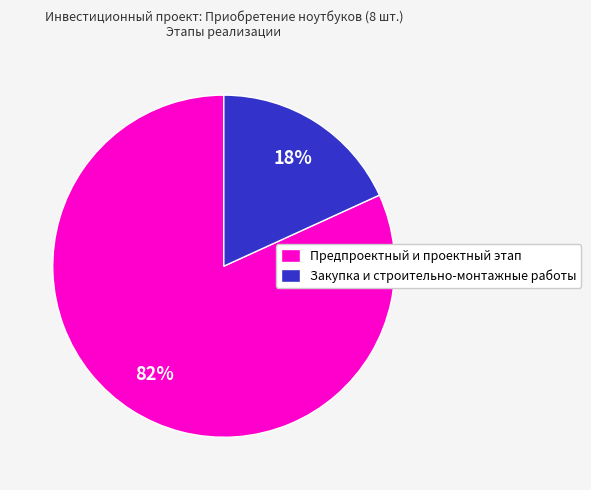

What is the largest slice in the pie chart?

Предпроектный и проектный этап